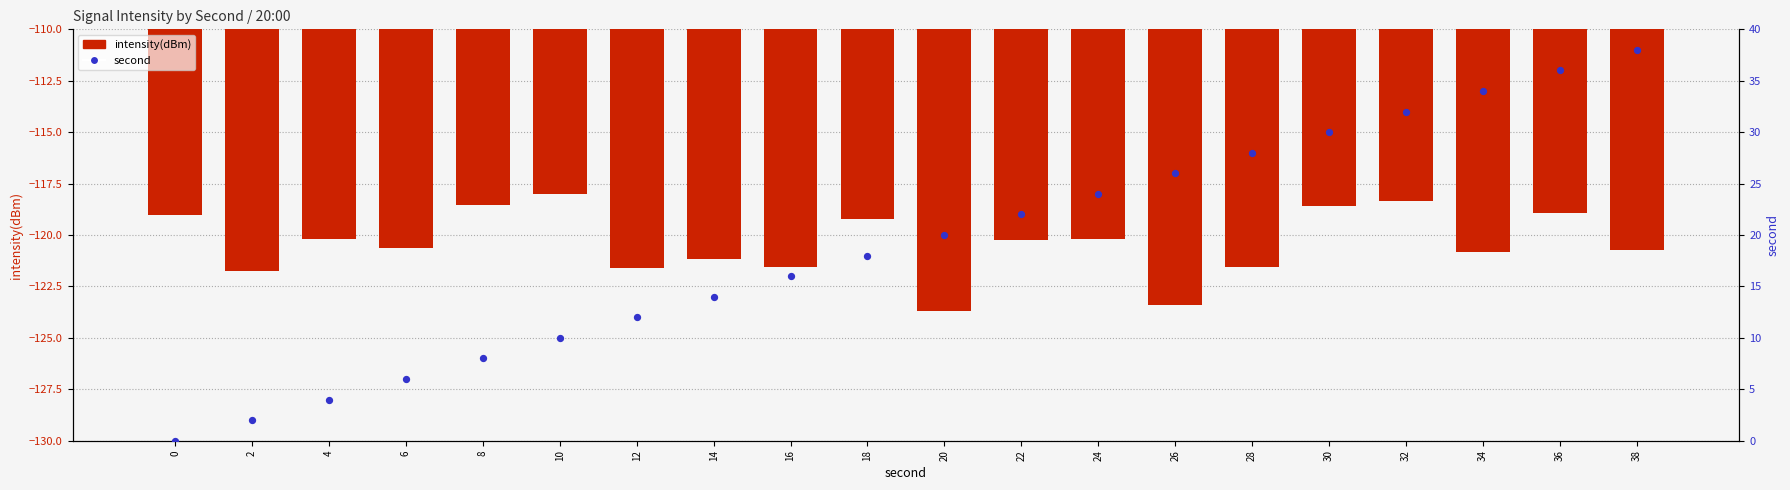

Which series has the largest total across all categories?

second